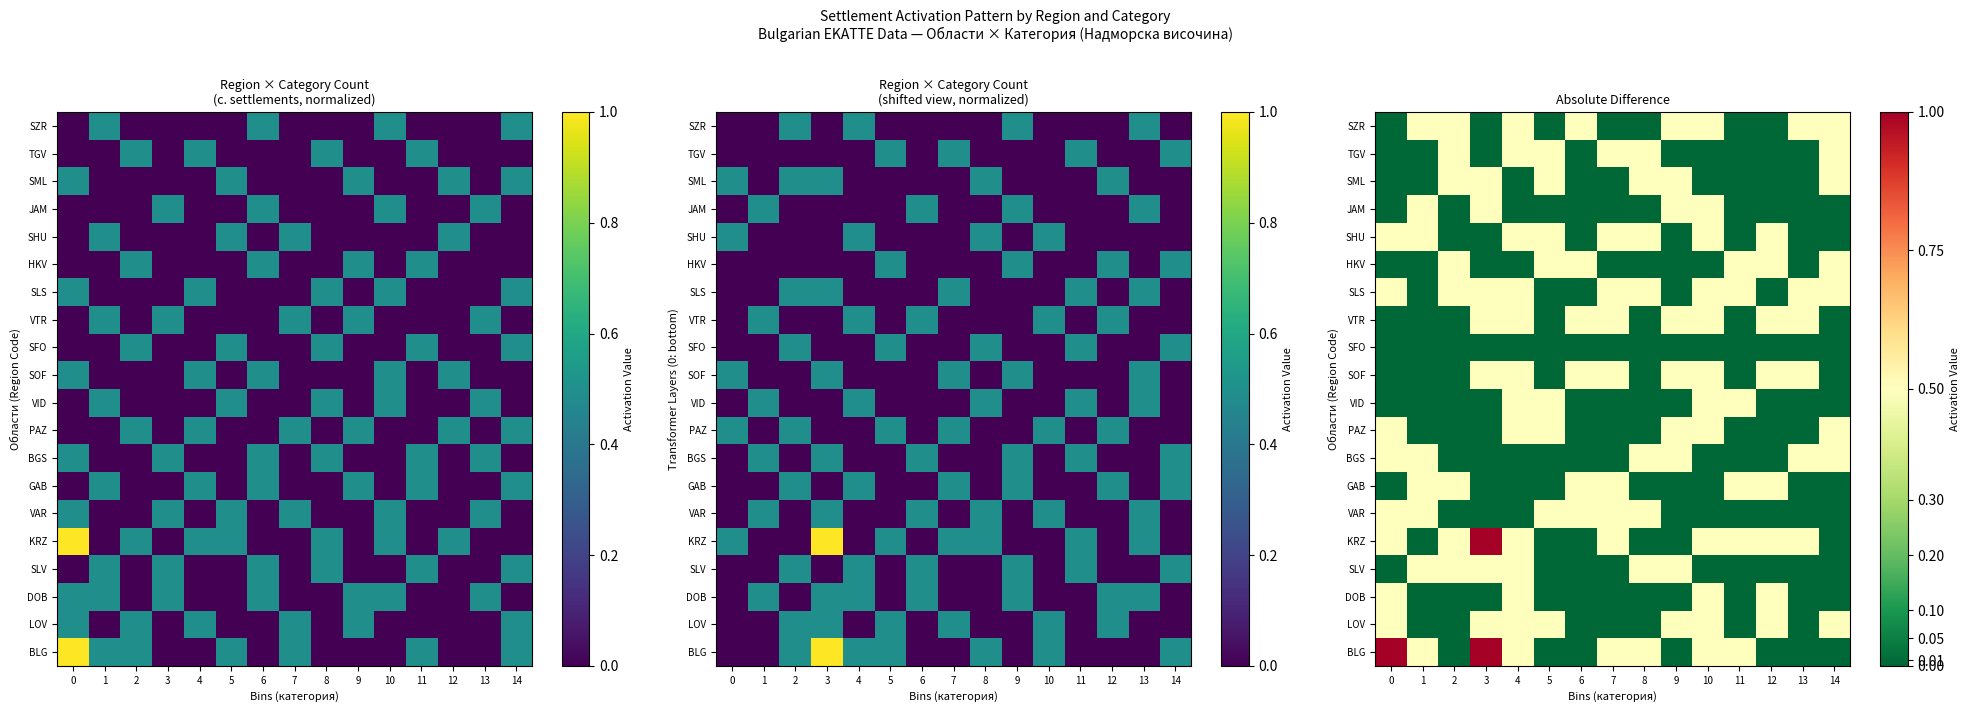

What is the difference between the maximum and second lowest values in the SLS series?

0.5